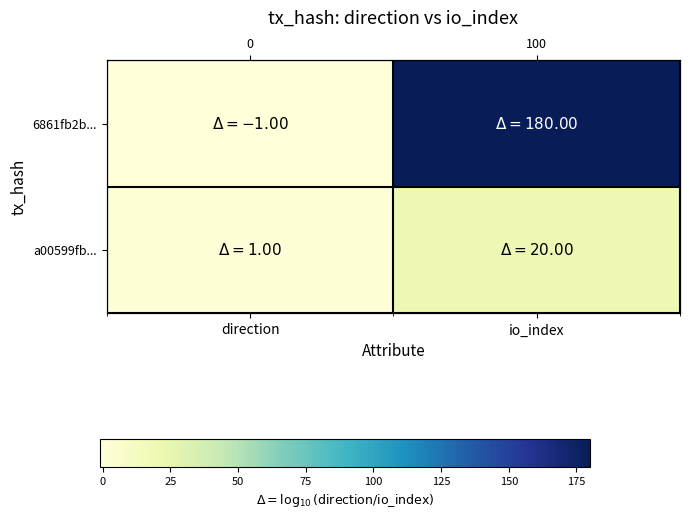

What is the sum of the a00599fb... values at direction and io_index?

21